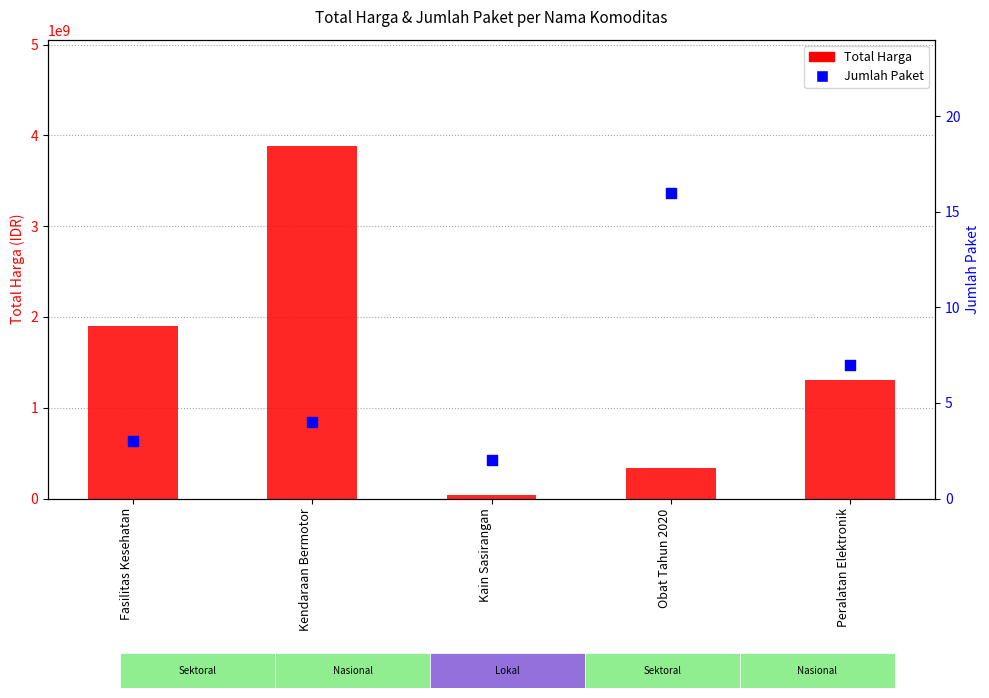

What is the total value across all series at Fasilitas Kesehatan?

1903467903